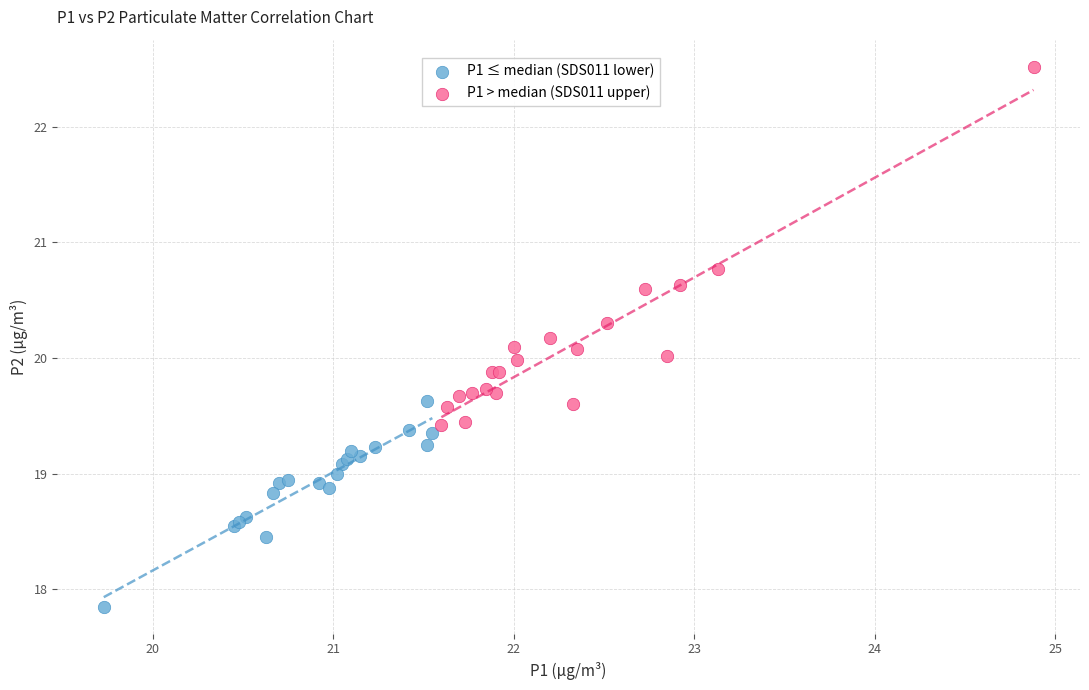

Which series has the widest spread of Y values?

P1 > median (SDS011 upper)